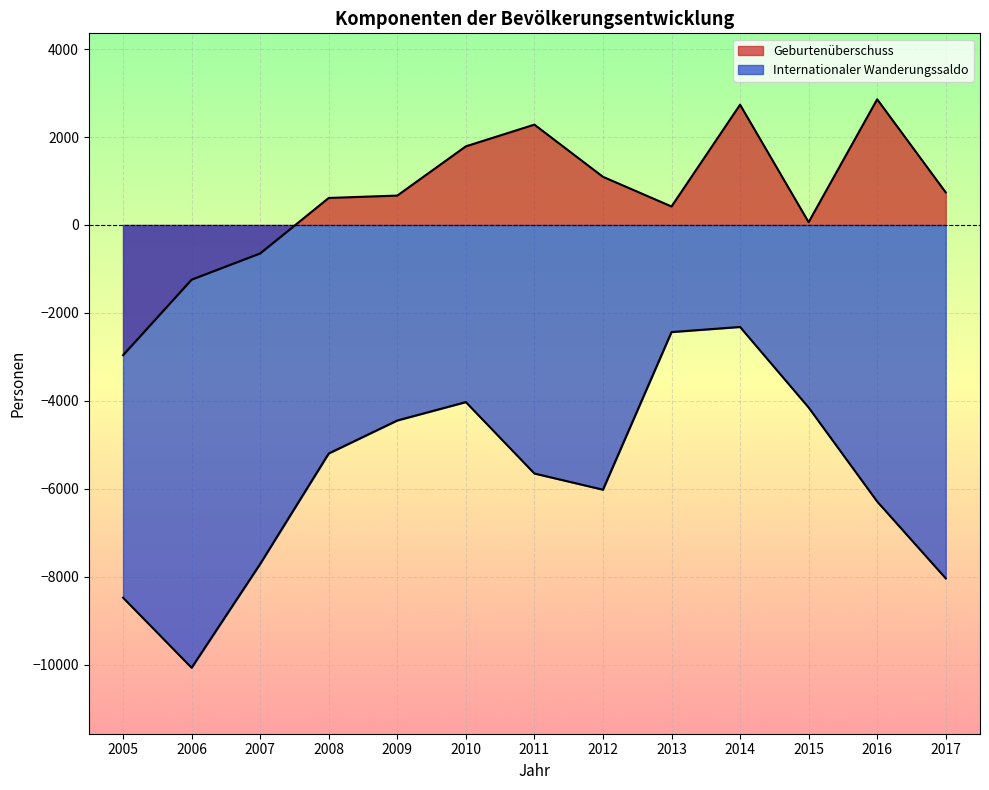

Rank the categories by Geburtenüberschuss value from lowest to highest.

2005, 2006, 2007, 2015, 2013, 2008, 2009, 2017, 2012, 2010, 2011, 2014, 2016